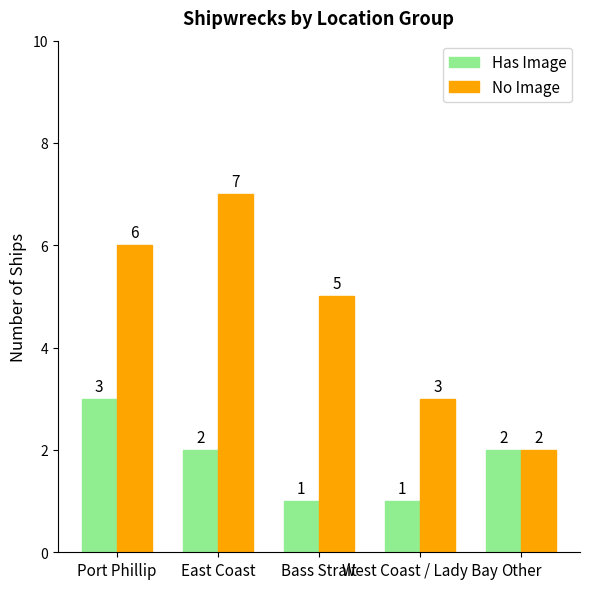

At West Coast / Lady Bay, list the series in order from smallest to largest.

Has Image, No Image